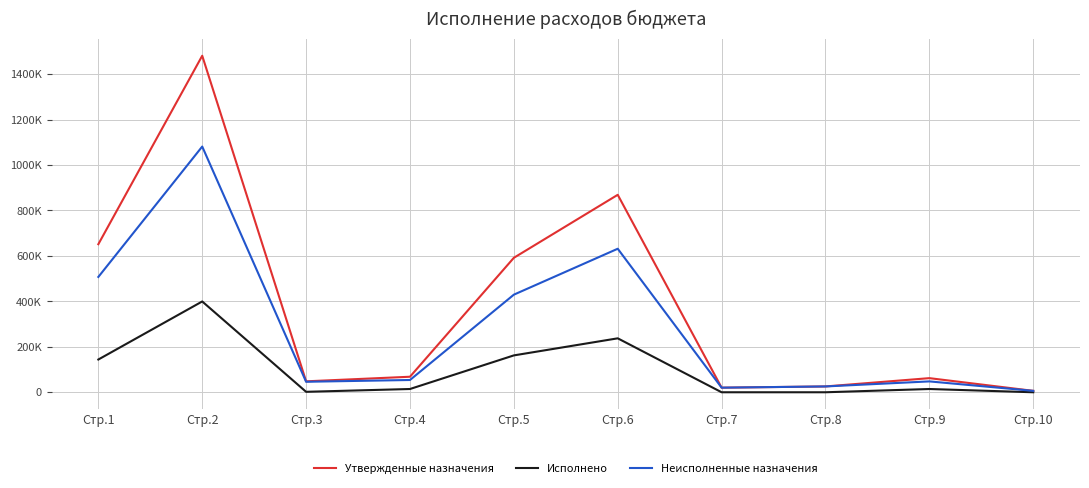

In Исполнено, how many points are higher than both neighbors (excluding endpoints)?

3